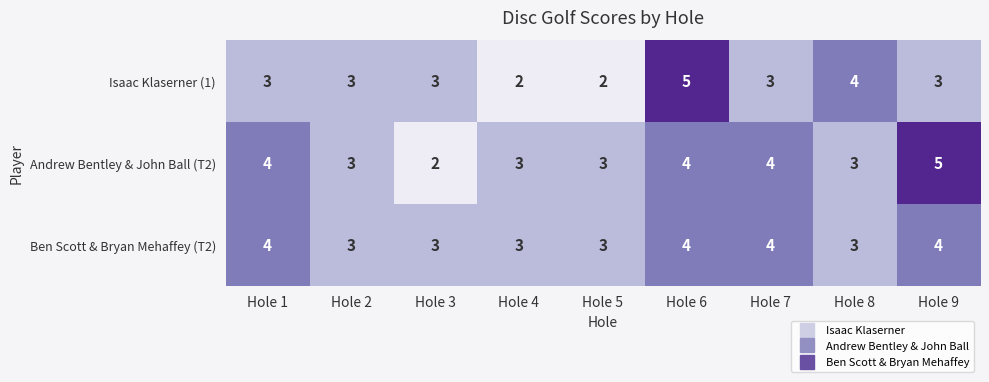

True or false: Ben Scott & Bryan Mehaffey (T2) has a value of 3 at Hole 8.

True